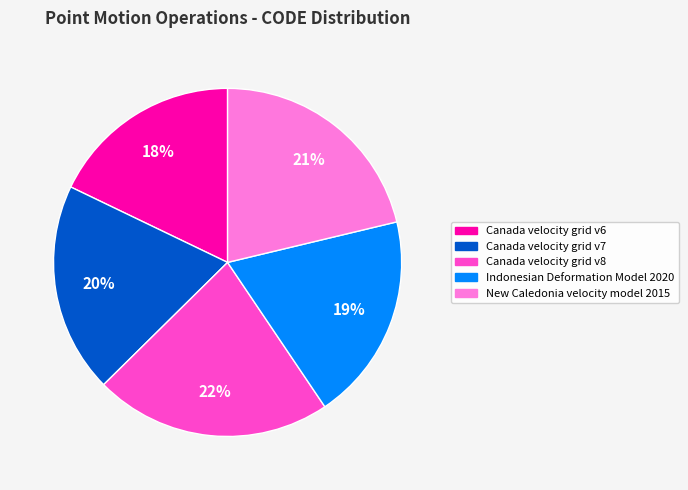

Count the number of slices in the pie.

5